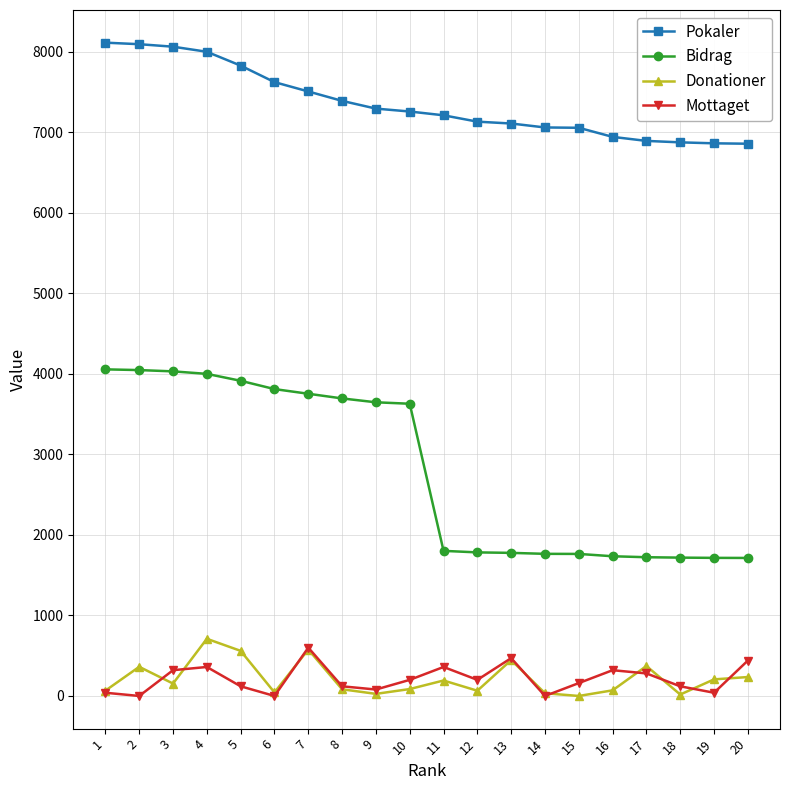

Count the number of data series in this chart.

4